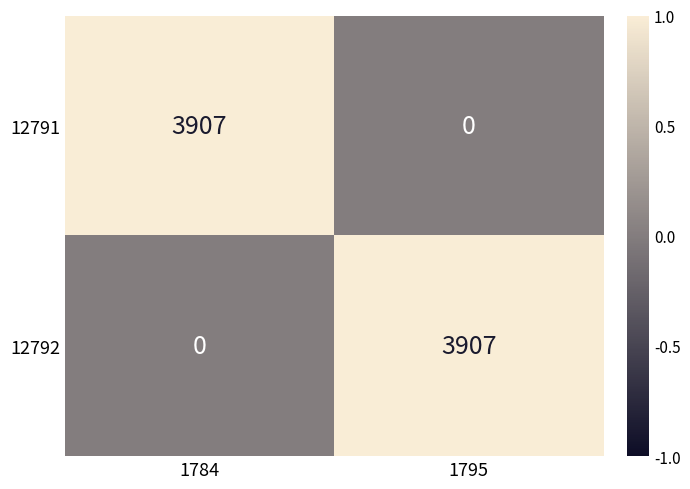

What is the spread (max minus min) of values at 1784?

3907